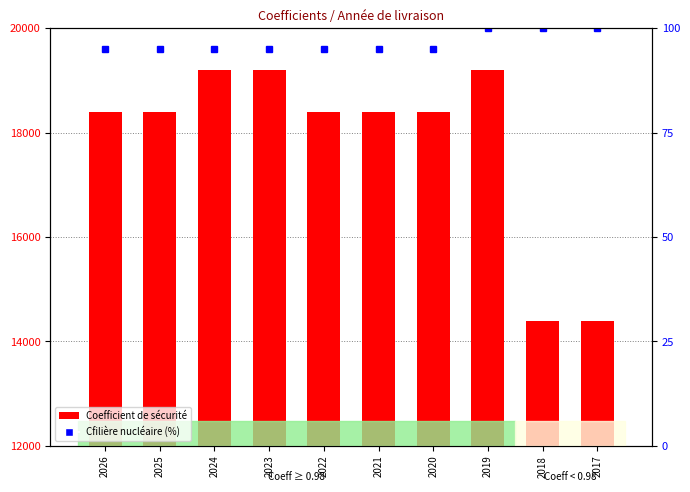

How many series are shown in this chart?

2